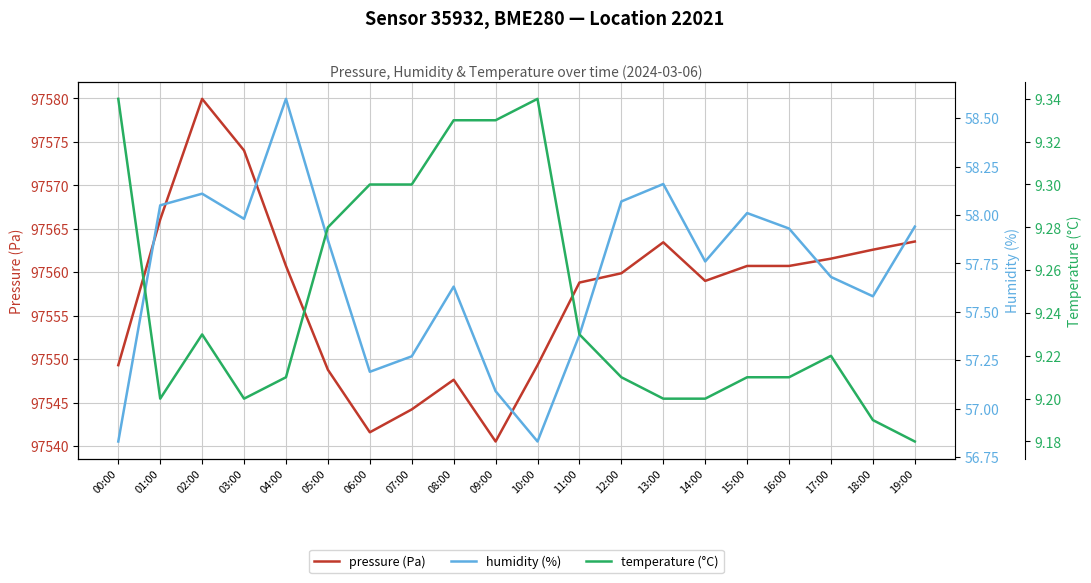

Reading left to right, what are all the values shown in this chart?

pressure (Pa): 00:00=97549.3	01:00=97566.1	02:00=97579.9	03:00=97574.0	04:00=97560.7	05:00=97548.8	06:00=97541.6	07:00=97544.2	08:00=97547.6	09:00=97540.5	10:00=97549.3	11:00=97558.8	12:00=97559.9	13:00=97563.4	14:00=97559.0	15:00=97560.7	16:00=97560.7	17:00=97561.6	18:00=97562.6	19:00=97563.5
humidity (%): 00:00=56.8	01:00=58.0	02:00=58.1	03:00=58.0	04:00=58.6	05:00=57.9	06:00=57.2	07:00=57.3	08:00=57.6	09:00=57.1	10:00=56.8	11:00=57.4	12:00=58.1	13:00=58.2	14:00=57.8	15:00=58.0	16:00=57.9	17:00=57.7	18:00=57.6	19:00=57.9
temperature (°C): 00:00=9.3	01:00=9.2	02:00=9.2	03:00=9.2	04:00=9.2	05:00=9.3	06:00=9.3	07:00=9.3	08:00=9.3	09:00=9.3	10:00=9.3	11:00=9.2	12:00=9.2	13:00=9.2	14:00=9.2	15:00=9.2	16:00=9.2	17:00=9.2	18:00=9.2	19:00=9.2